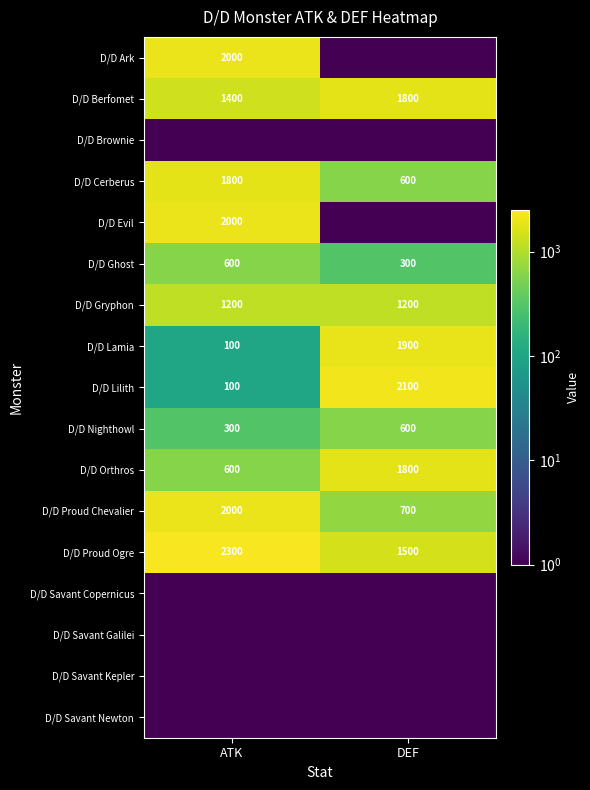

Is it true that D/D Lamia equals 163 at ATK?

False